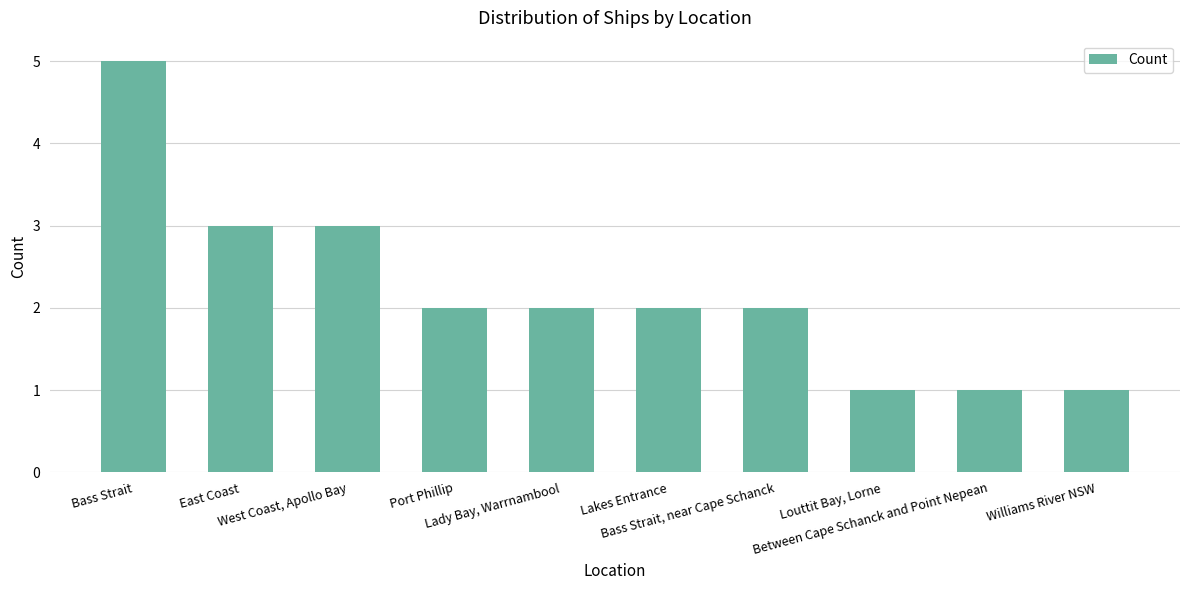

What is the sum of the values at Bass Strait and Lady Bay, Warrnambool?

7